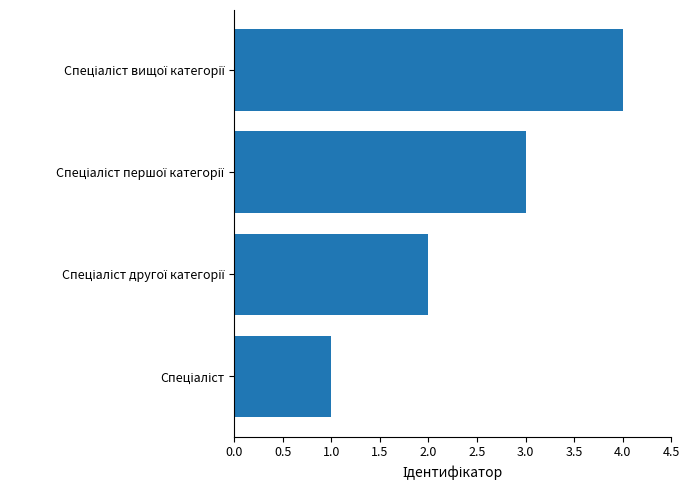

What is the greatest value displayed?

4